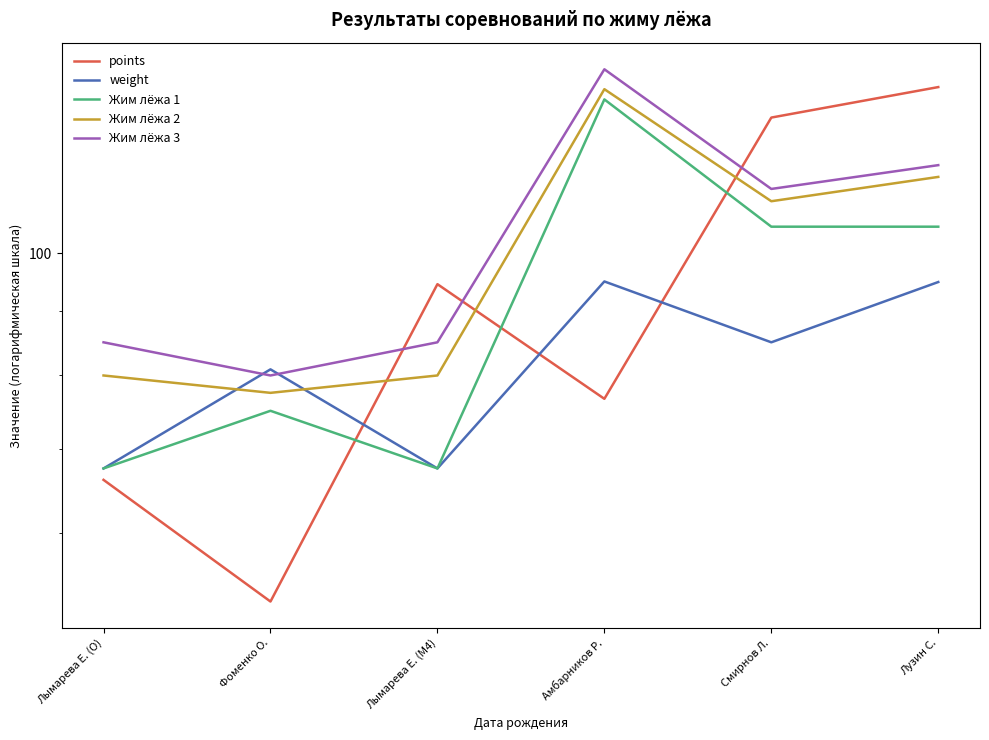

Which series changed the most between Лымарева Е. (M4) and Амбарников Р.?

Жим лёжа 1